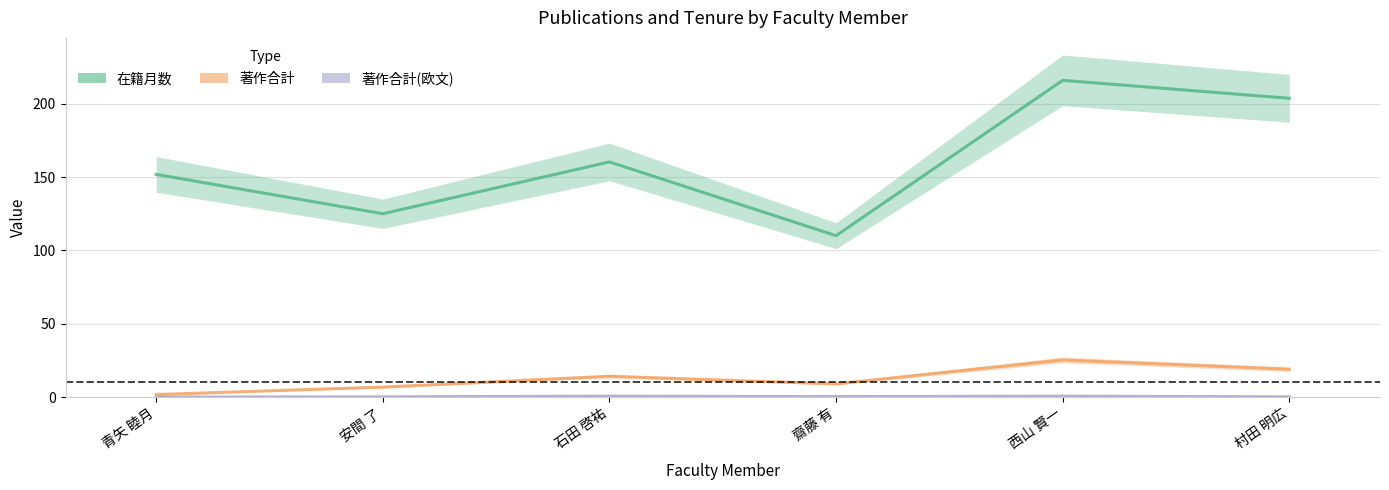

At how many categories does at least one series exceed 94?

6